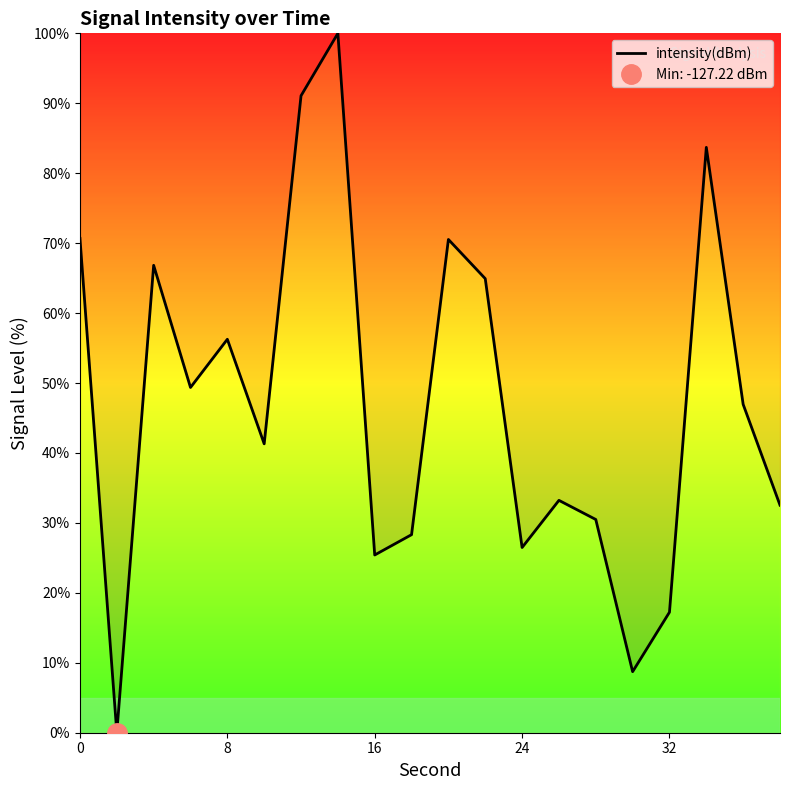

Is it true that intensity(dBm) equals 23.9 at 32?

False